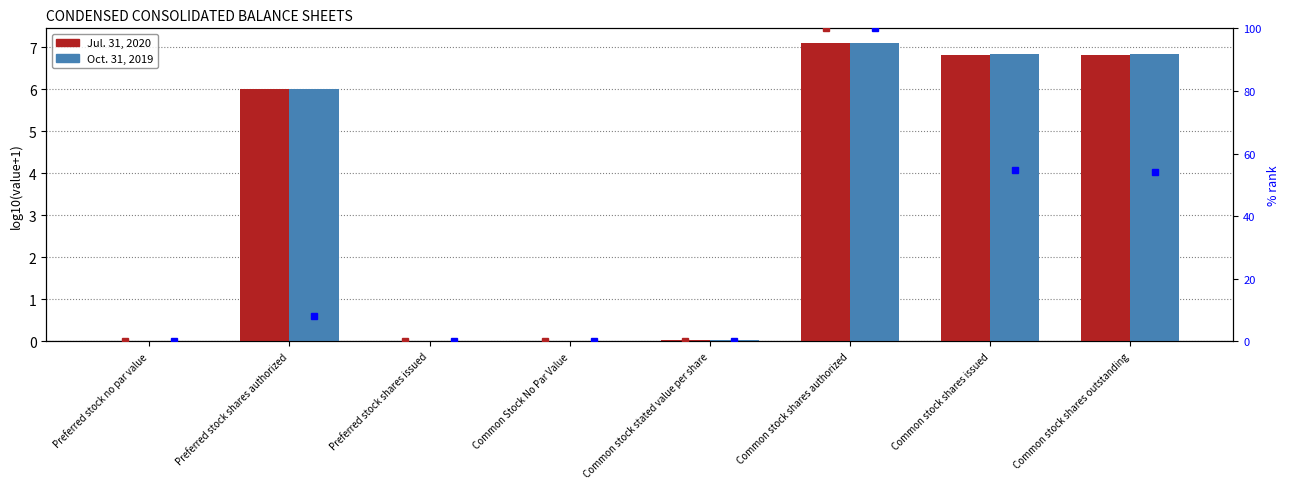

How many distinct data groups are displayed?

4